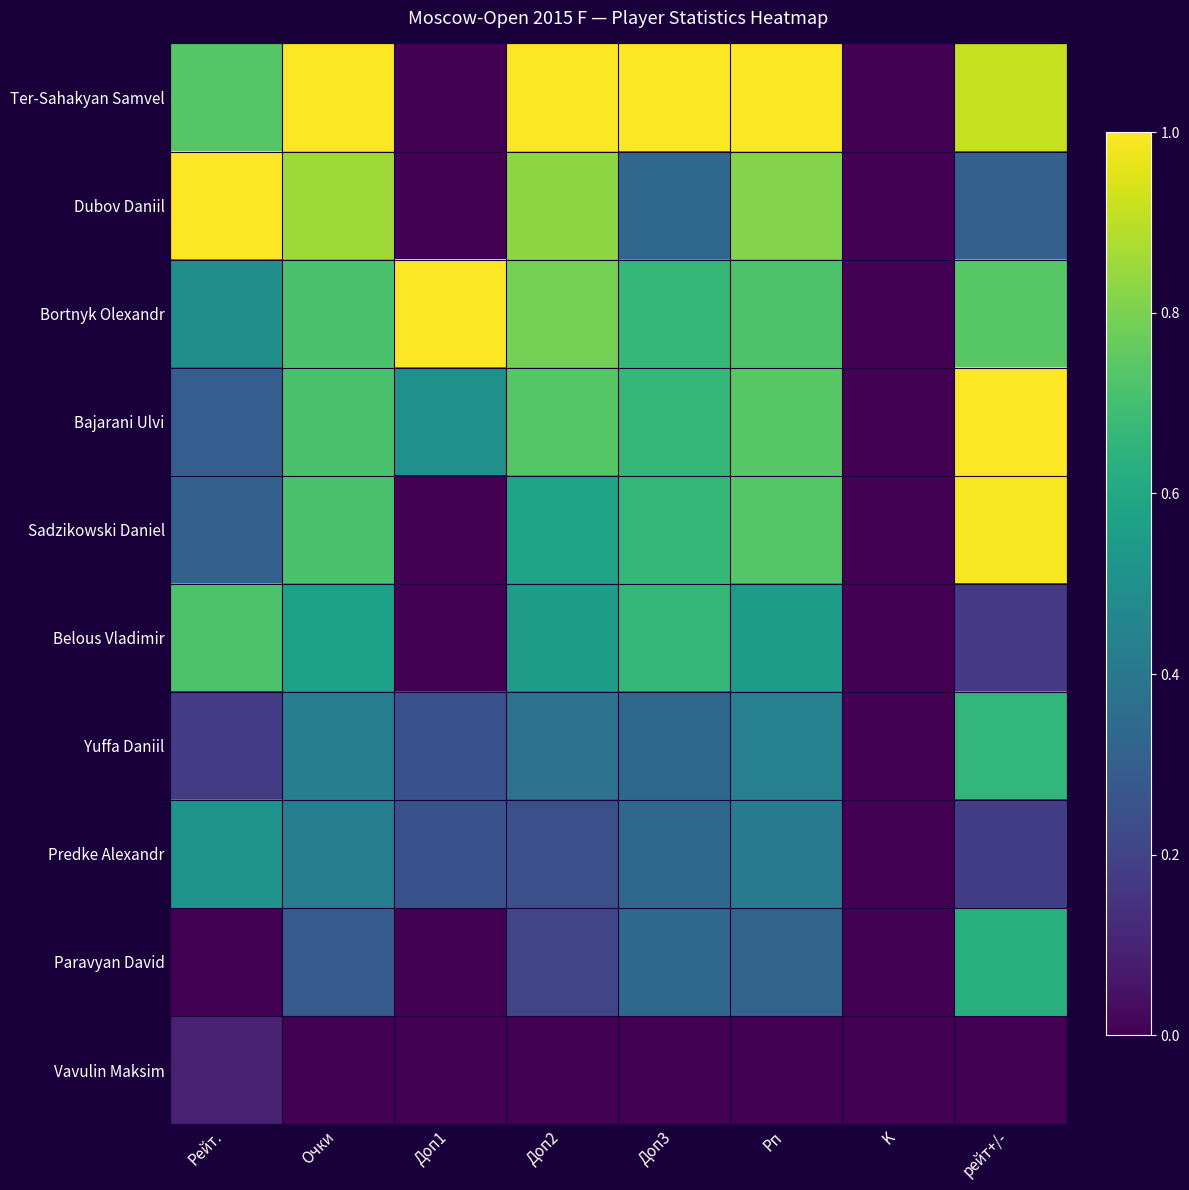

Reading left to right, transcribe all the data shown in this chart.

Ter-Sahakyan Samvel: Рейт.=0.7	Очки=1.0	Доп1=0.0	Доп2=1.0	Доп3=1.0	Рп=1.0	K=0.0	рейт+/-=0.9
Dubov Daniil: Рейт.=1.0	Очки=0.9	Доп1=0.0	Доп2=0.8	Доп3=0.3	Рп=0.8	K=0.0	рейт+/-=0.3
Bortnyk Olexandr: Рейт.=0.5	Очки=0.7	Доп1=1.0	Доп2=0.8	Доп3=0.7	Рп=0.7	K=0.0	рейт+/-=0.7
Bajarani Ulvi: Рейт.=0.3	Очки=0.7	Доп1=0.5	Доп2=0.7	Доп3=0.7	Рп=0.7	K=0.0	рейт+/-=1.0
Sadzikowski Daniel: Рейт.=0.3	Очки=0.7	Доп1=0.0	Доп2=0.6	Доп3=0.7	Рп=0.7	K=0.0	рейт+/-=1.0
Belous Vladimir: Рейт.=0.7	Очки=0.6	Доп1=0.0	Доп2=0.5	Доп3=0.7	Рп=0.5	K=0.0	рейт+/-=0.2
Yuffa Daniil: Рейт.=0.2	Очки=0.4	Доп1=0.2	Доп2=0.4	Доп3=0.3	Рп=0.4	K=0.0	рейт+/-=0.7
Predke Alexandr: Рейт.=0.5	Очки=0.4	Доп1=0.2	Доп2=0.2	Доп3=0.3	Рп=0.4	K=0.0	рейт+/-=0.2
Paravyan David: Рейт.=0.0	Очки=0.3	Доп1=0.0	Доп2=0.2	Доп3=0.3	Рп=0.3	K=0.0	рейт+/-=0.6
Vavulin Maksim: Рейт.=0.1	Очки=0.0	Доп1=0.0	Доп2=0.0	Доп3=0.0	Рп=0.0	K=0.0	рейт+/-=0.0